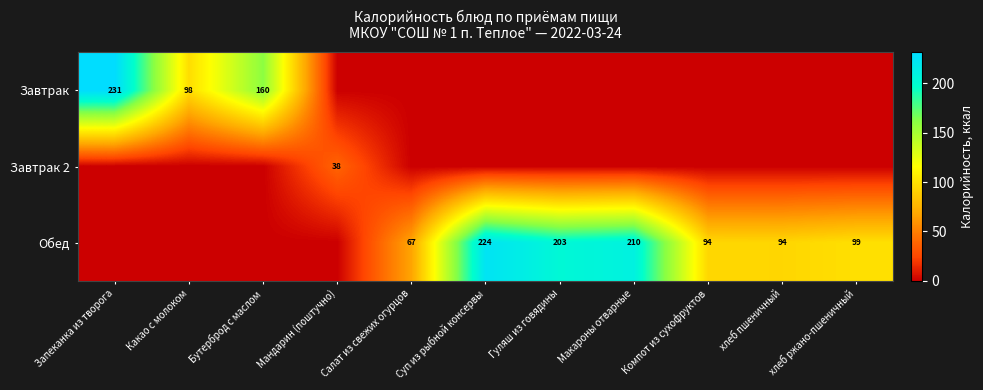

True or false: Обед has a value of 375 at Суп из рыбной консервы.

False